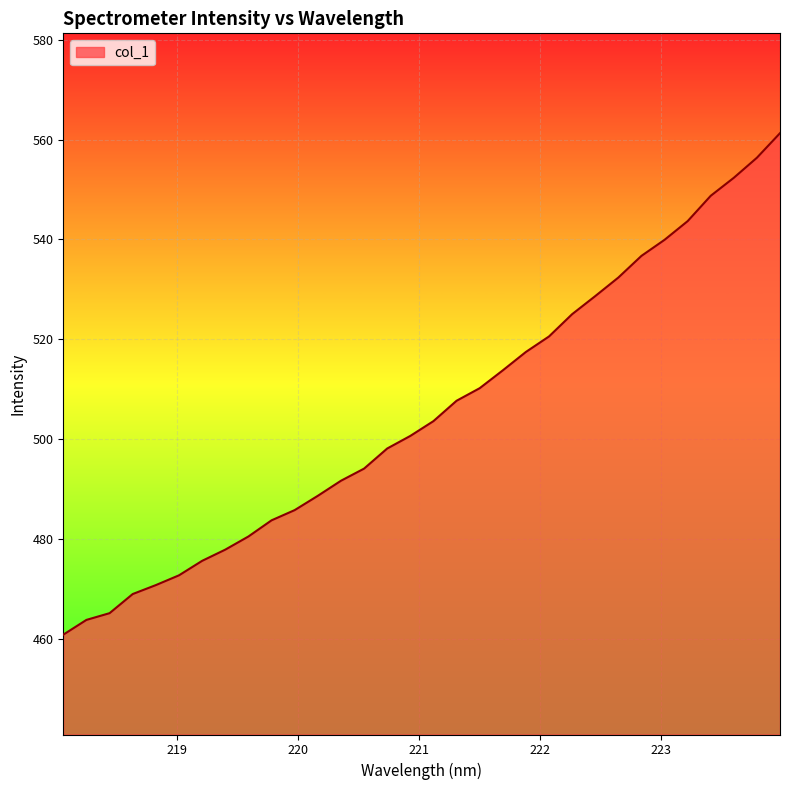

What is the difference between the maximum and minimum values?

100.5